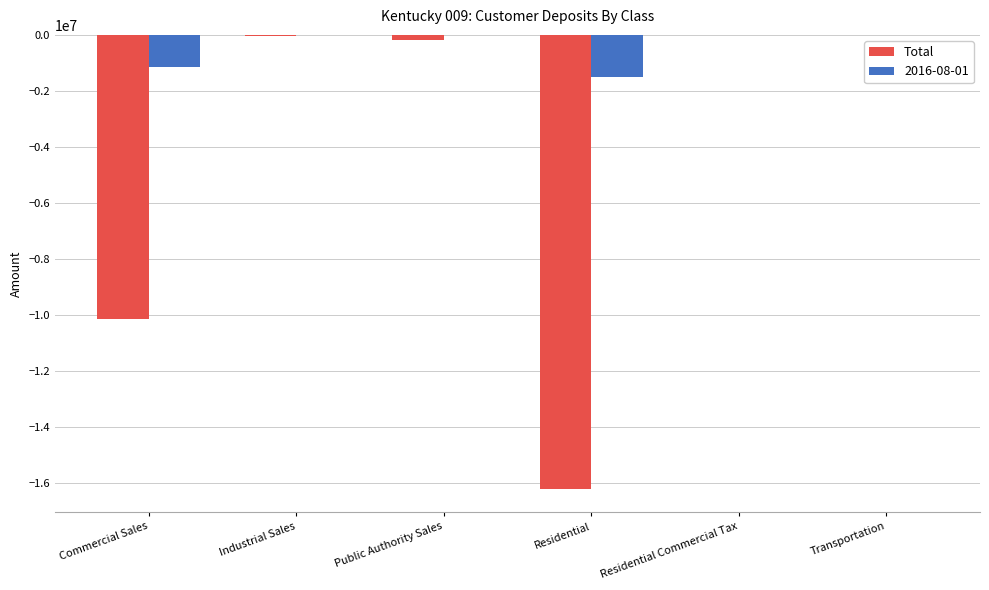

How many series are shown in this chart?

2